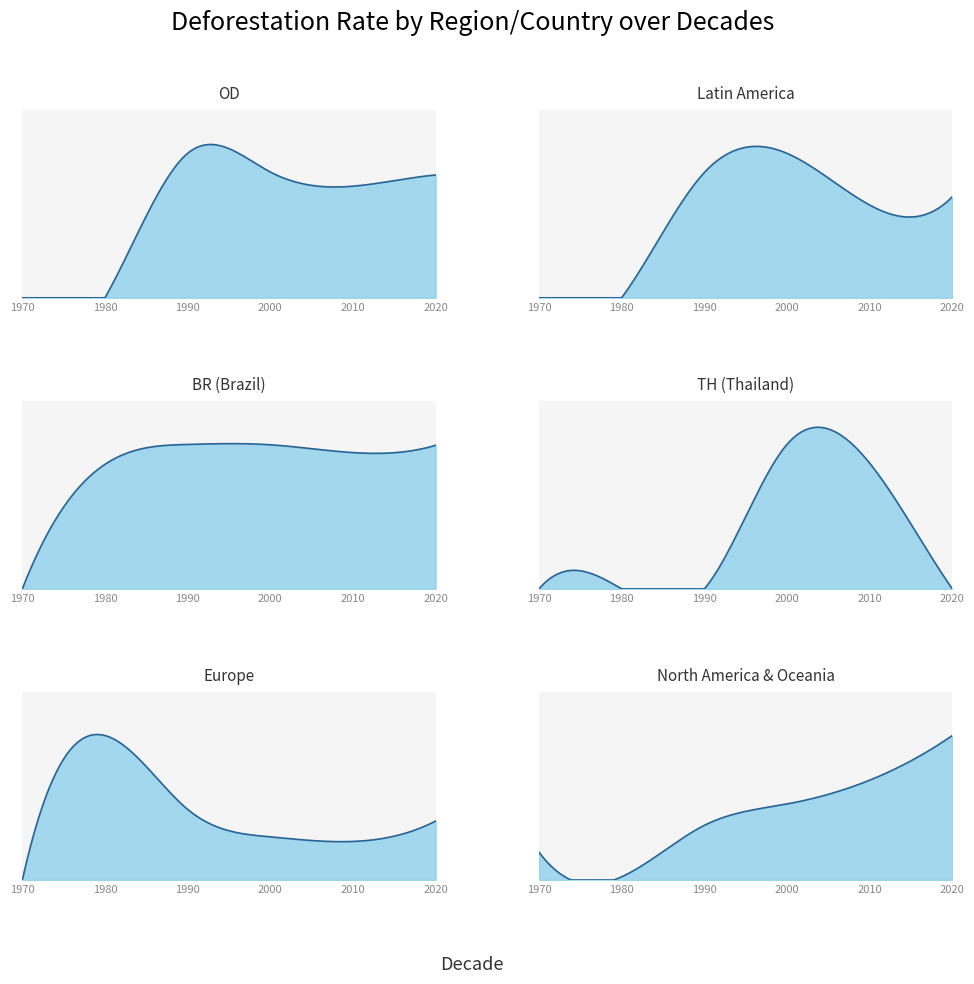

How many values in the OD series exceed 0?

4